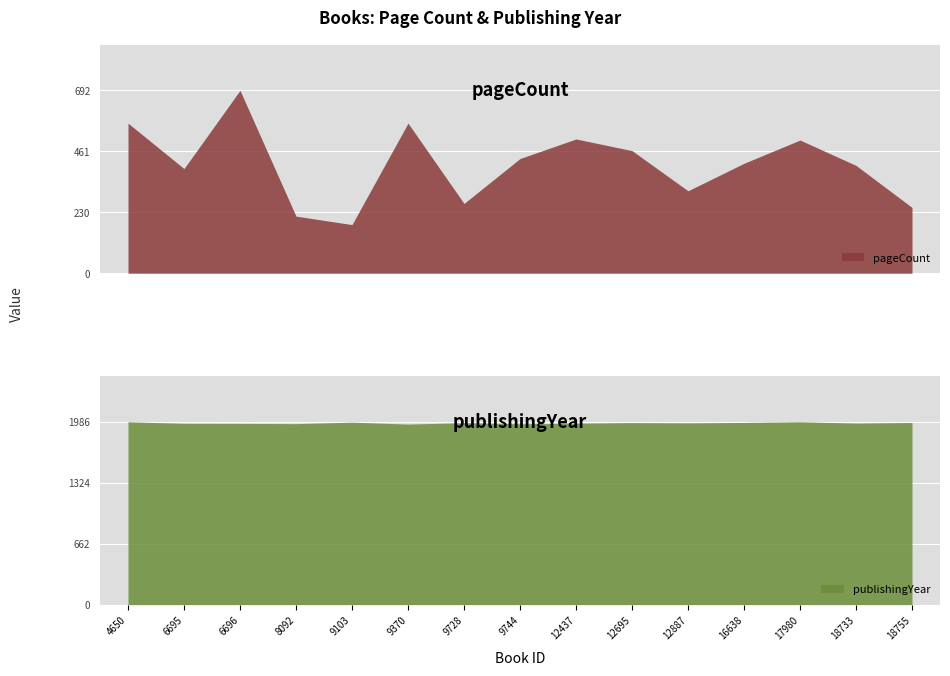

At which category does the chart reach its minimum across all series?

9103